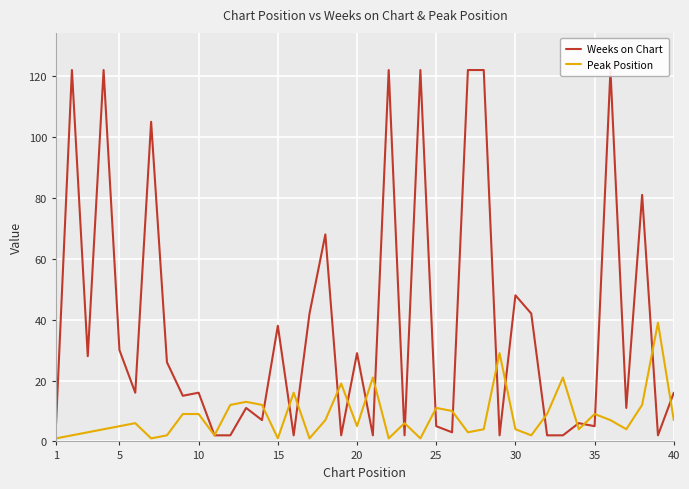

What is the highest value of the Peak Position series?

39